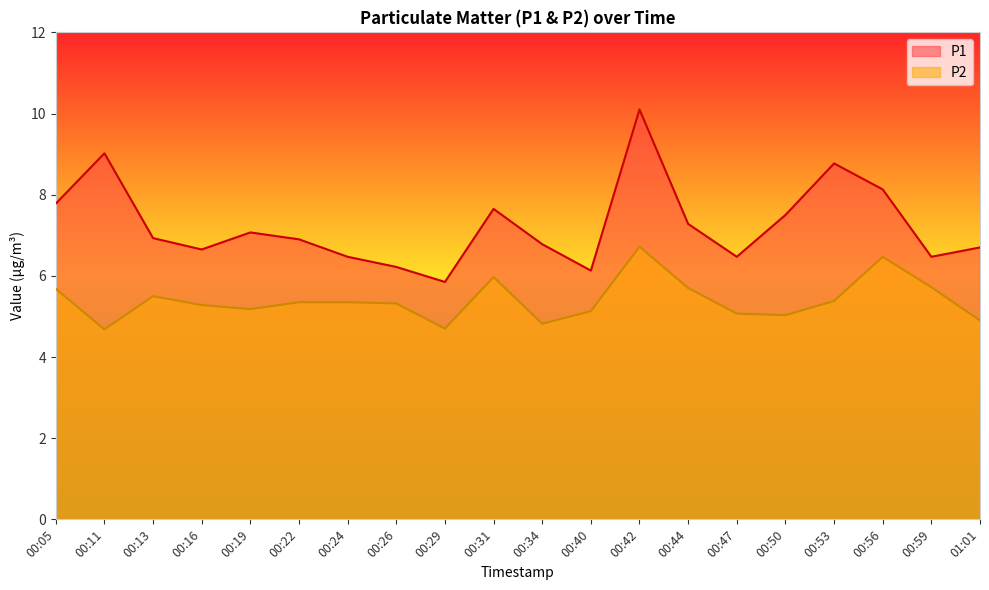

What is the total value across all series at 00:05?

13.5